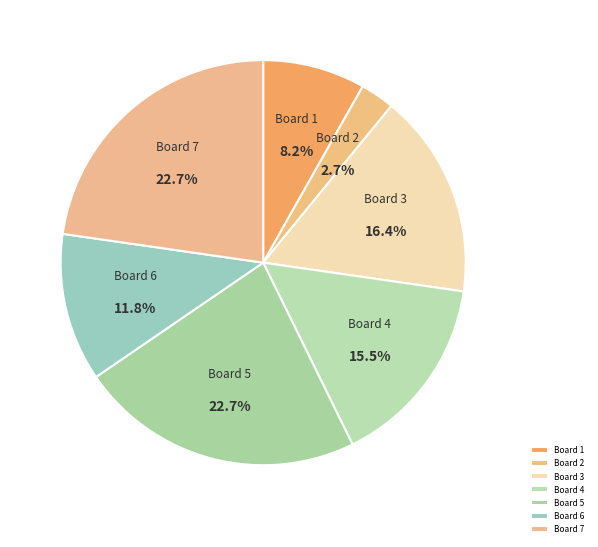

What portion of the pie excludes Board 3?

83.6%